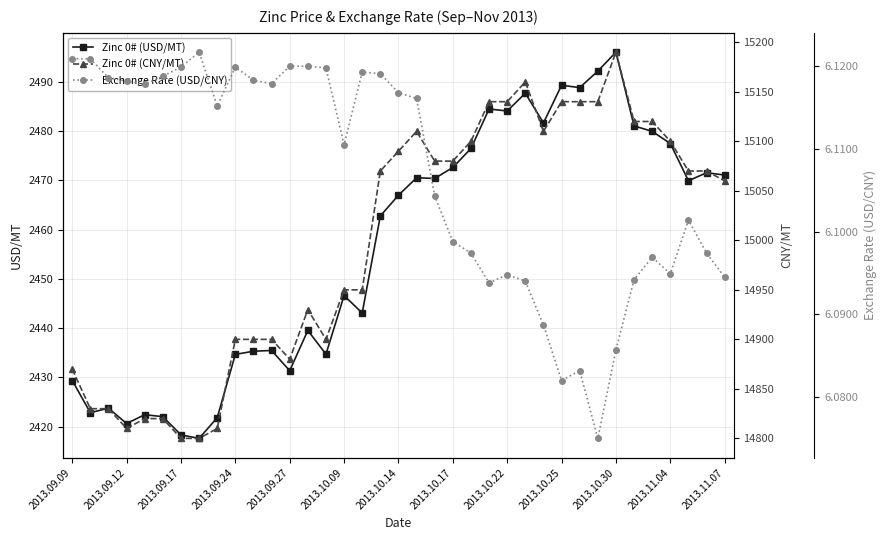

The Zinc 0# (USD/MT) series shows 1601.5 at 2013.10.22. True or false?

False